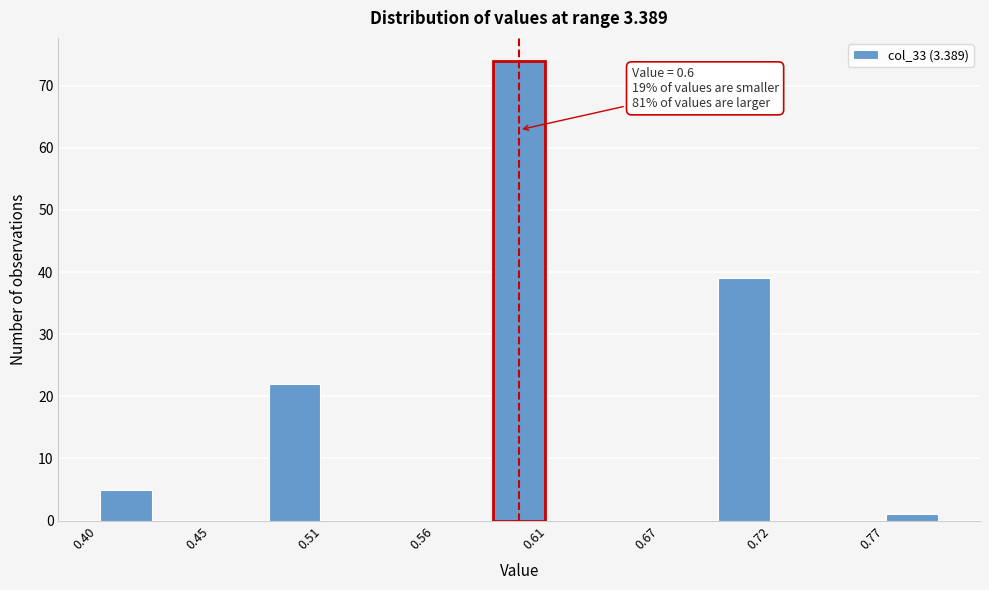

Read against the x-axis, roughly where is the centre of the tallest bar?

0.60